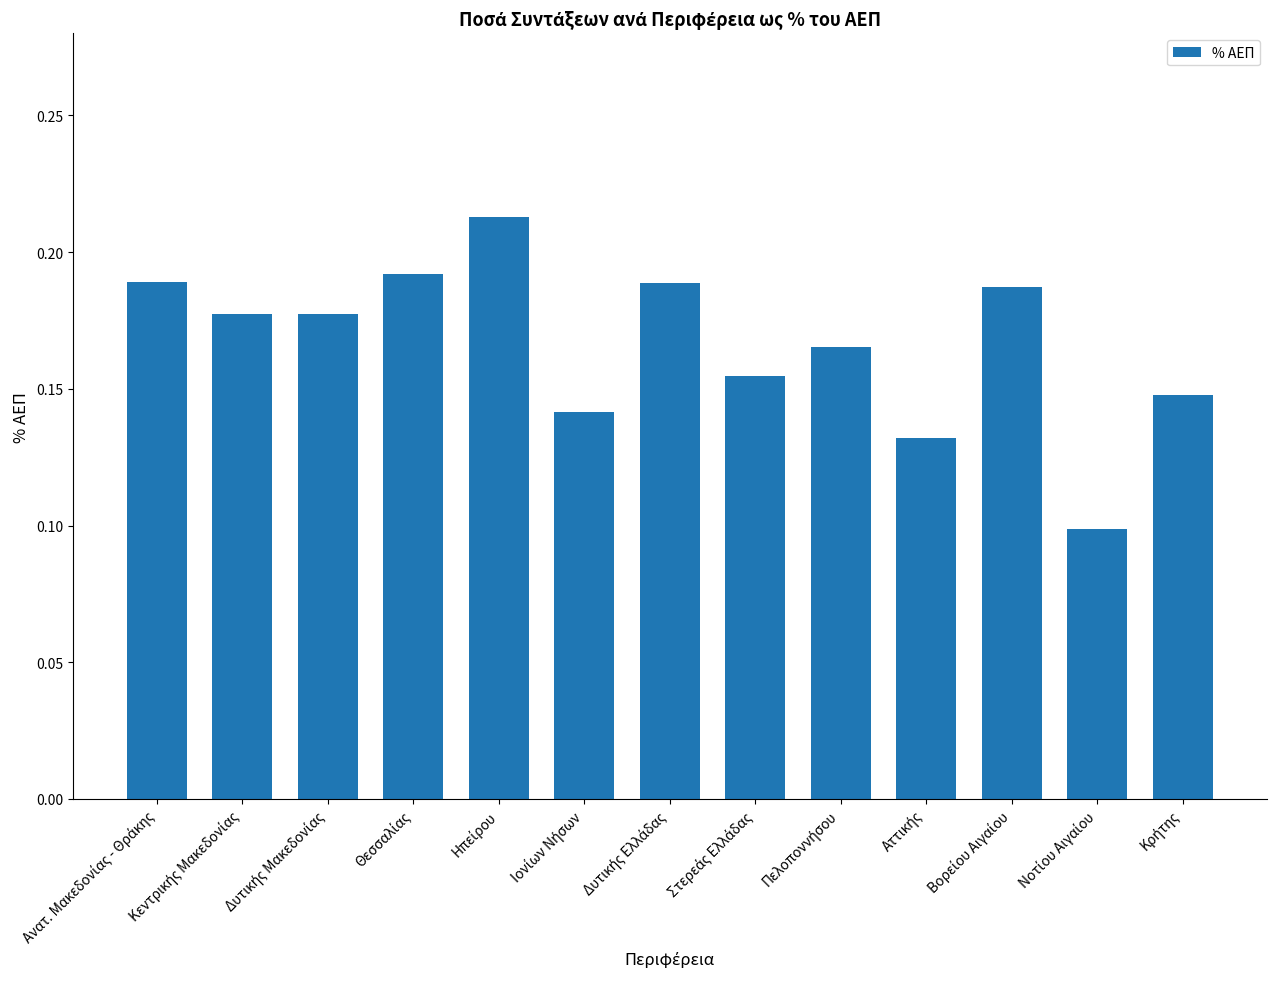

What is the sum of all values?

2.2